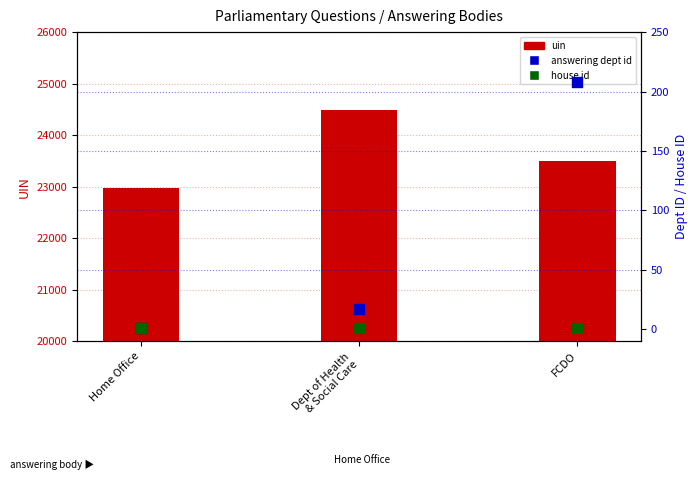

At which category is the sum across all series the highest?

Dept of Health
& Social Care